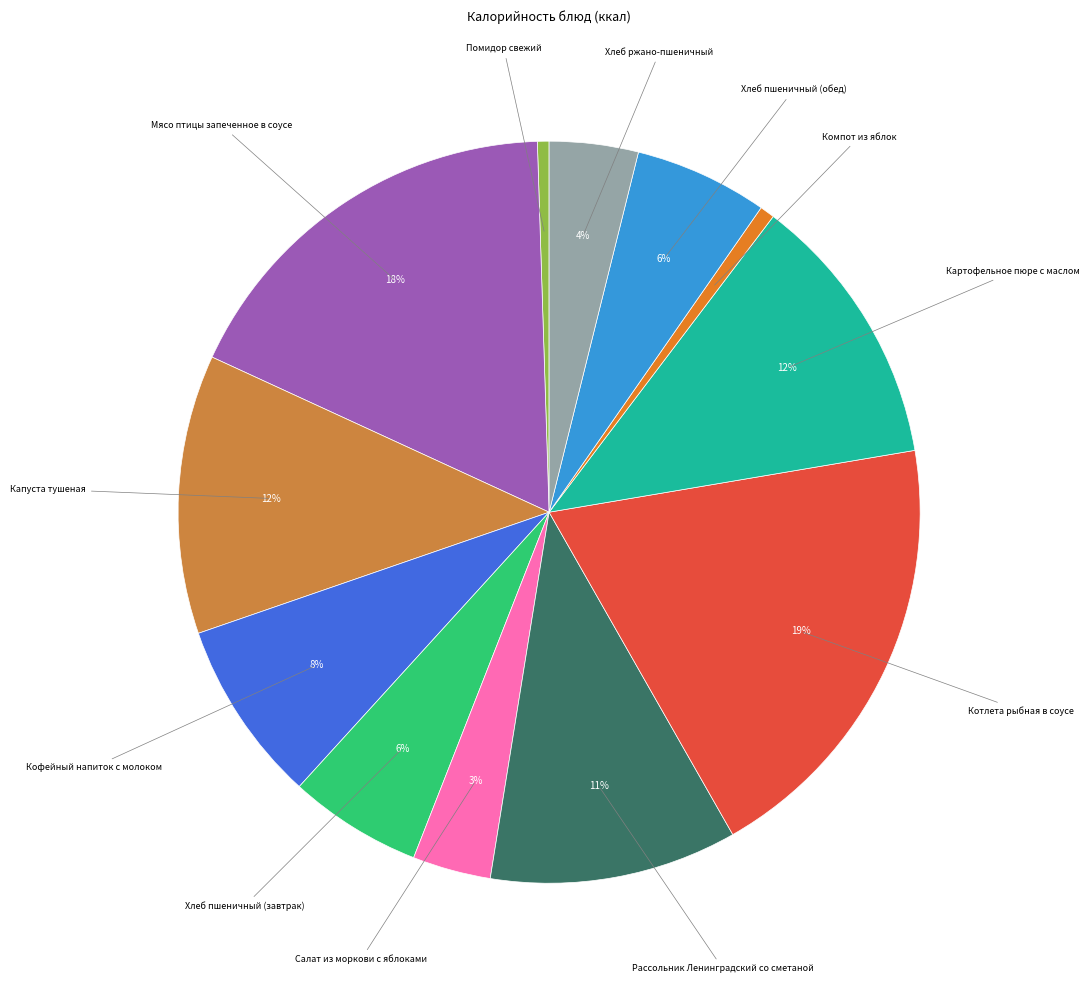

How many slices are in this pie chart?

12